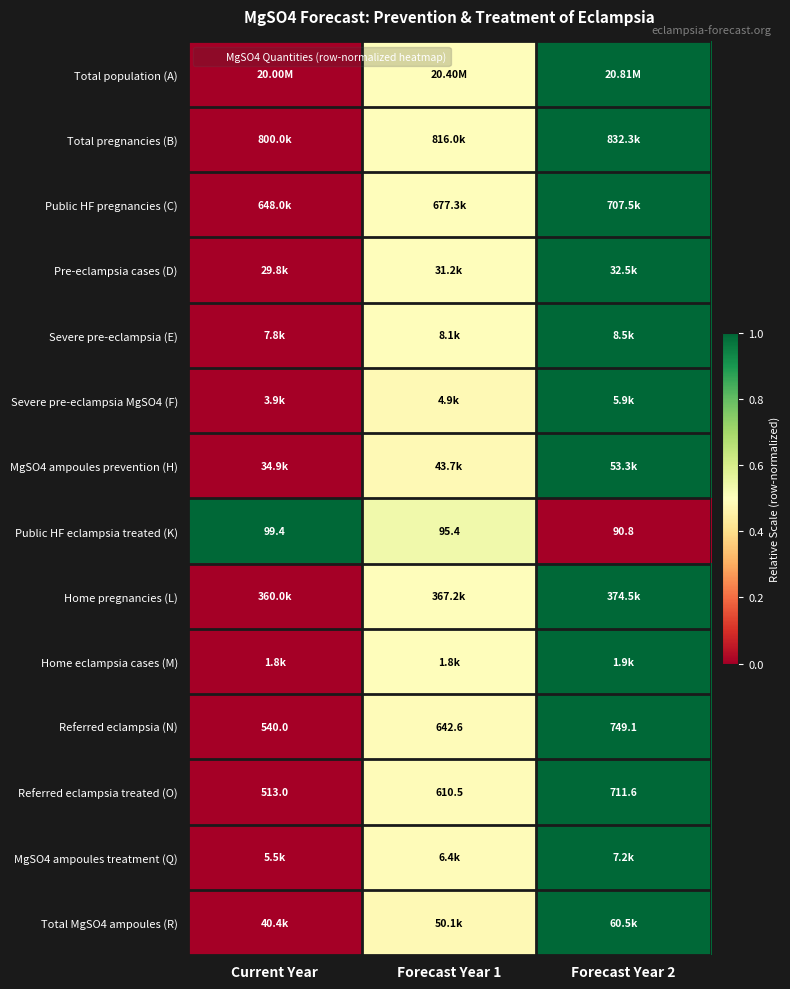

Which label corresponds to the smallest value in the chart?

Current Year